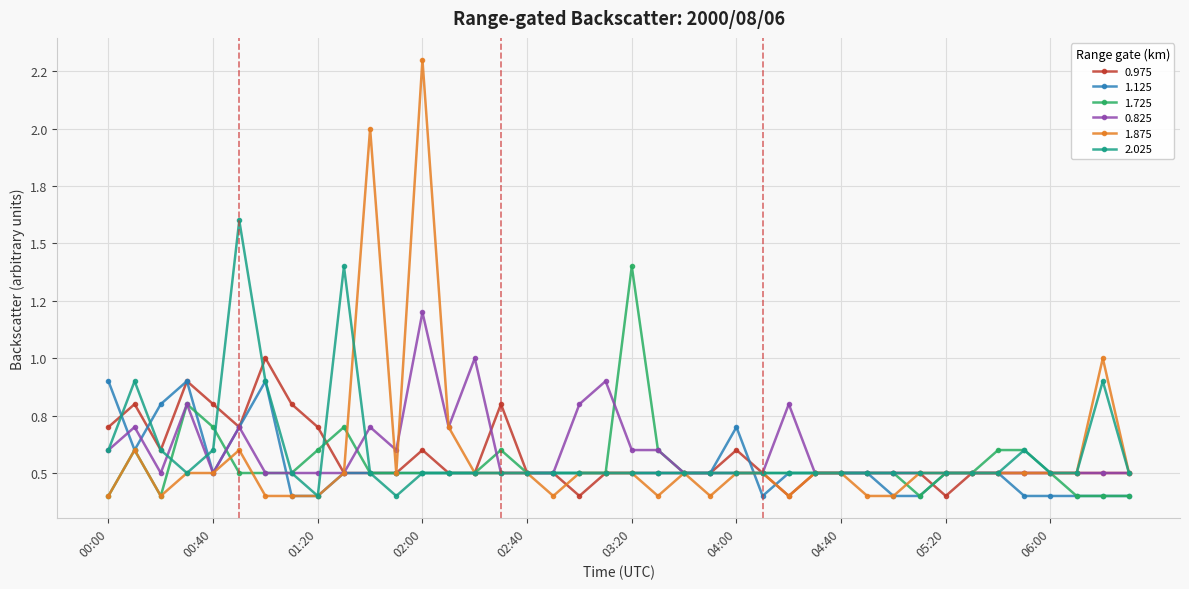

What is the label of the 30th point from the left?

04:50